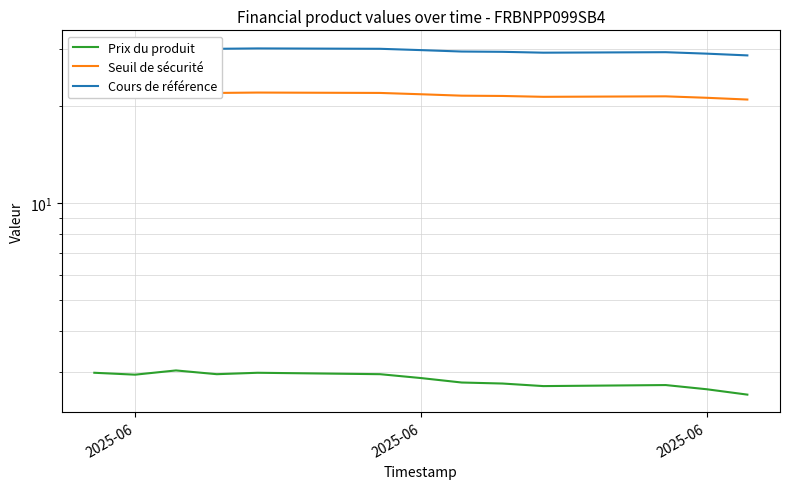

What is the difference between the maximum and minimum values in the Cours de référence series?

1.6